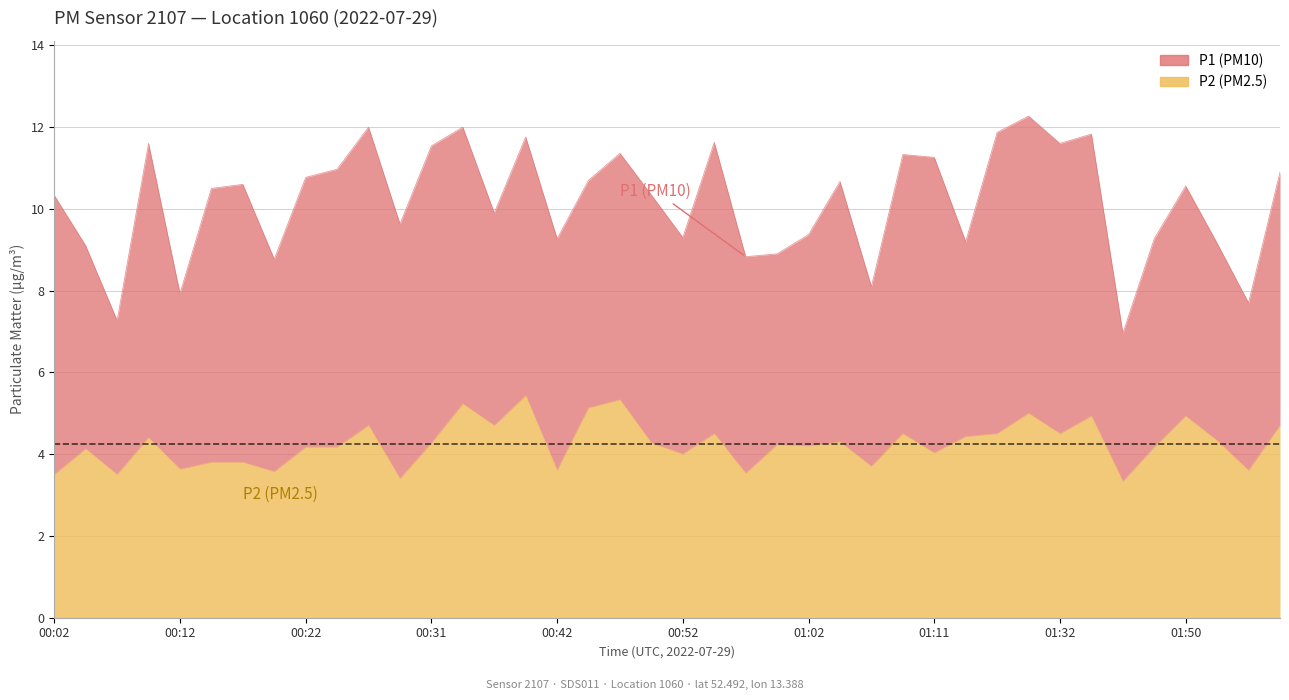

What is the label of the 13th point from the left?

00:31